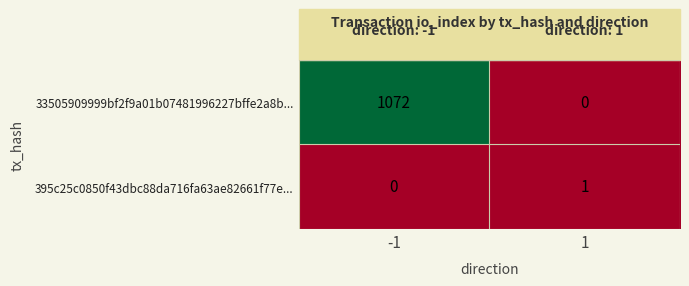

What is the difference between the highest and lowest values at 1?

1